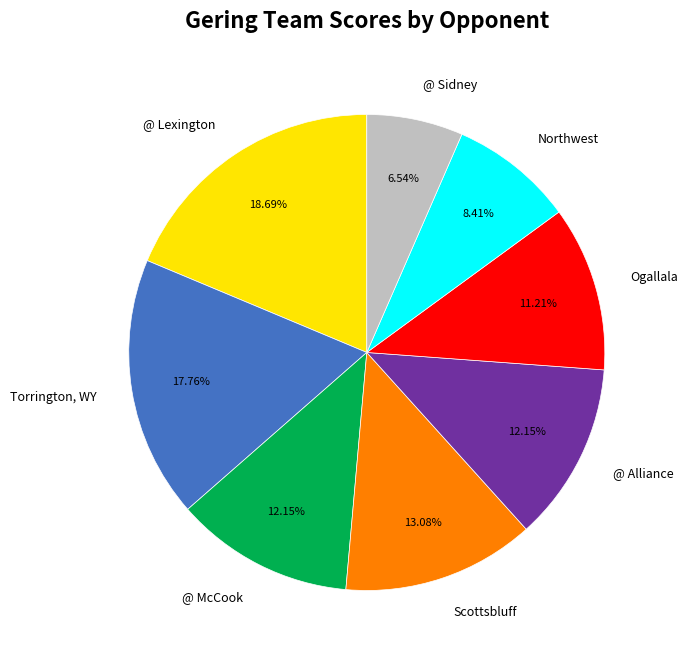

To the nearest percent, what percentage of the pie is @ Sidney?

7%